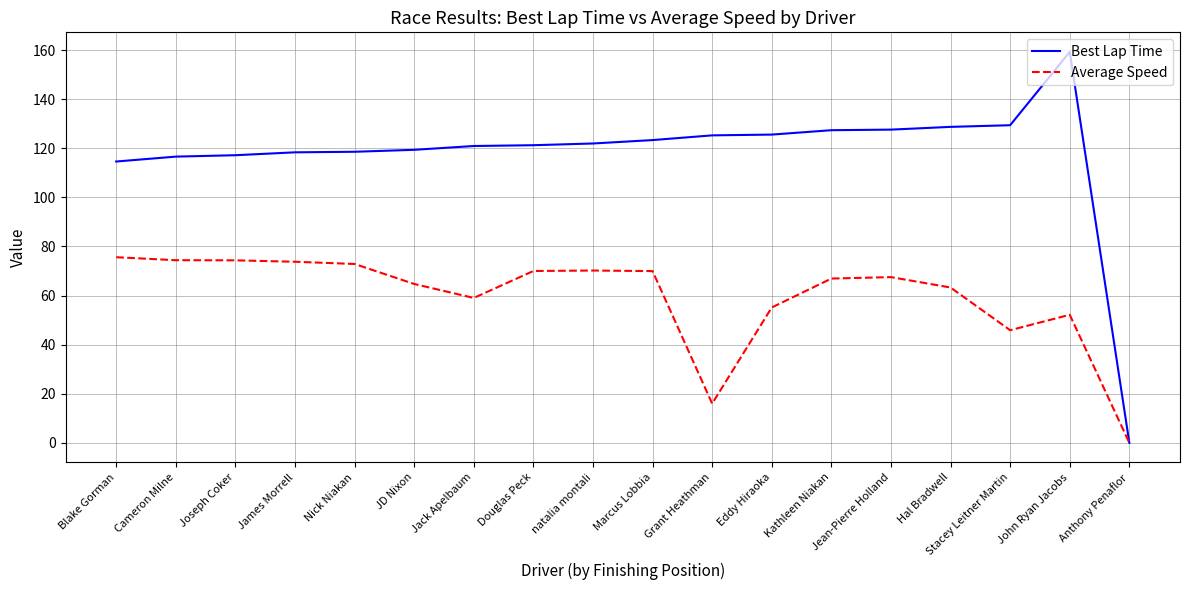

At Nick Niakan, list the series in order from largest to smallest.

Best Lap Time, Average Speed